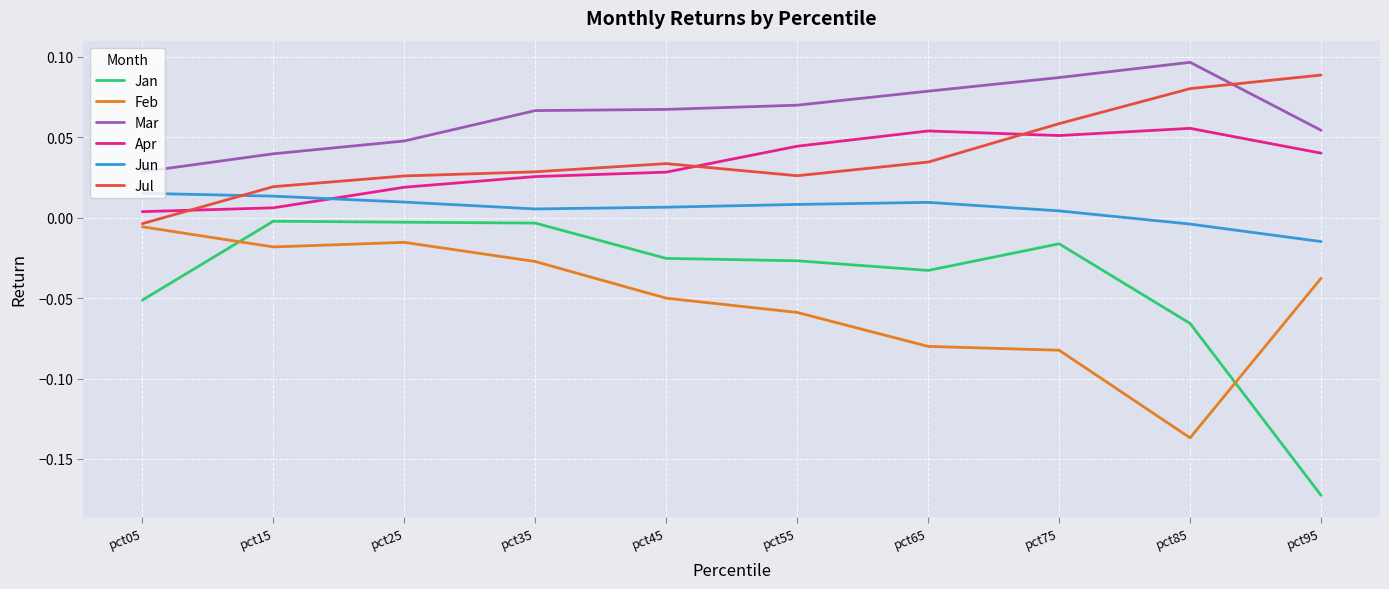

Which category has the highest value across all series?

pct85